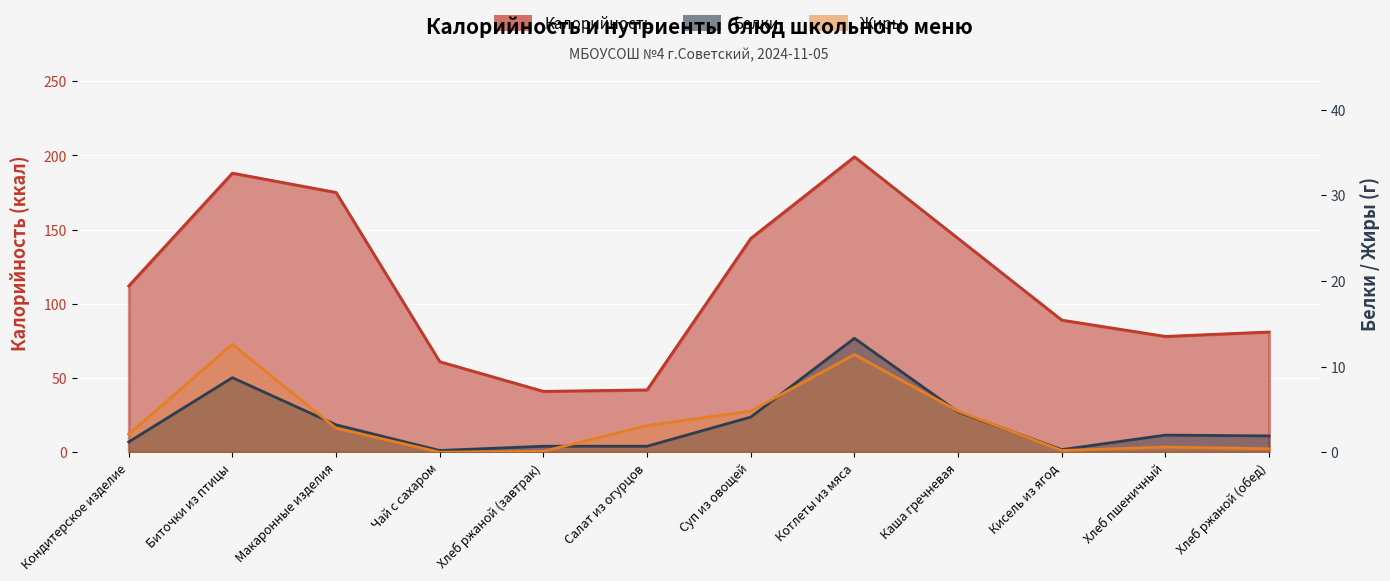

True or false: Белки and Калорийность cross at least once.

False